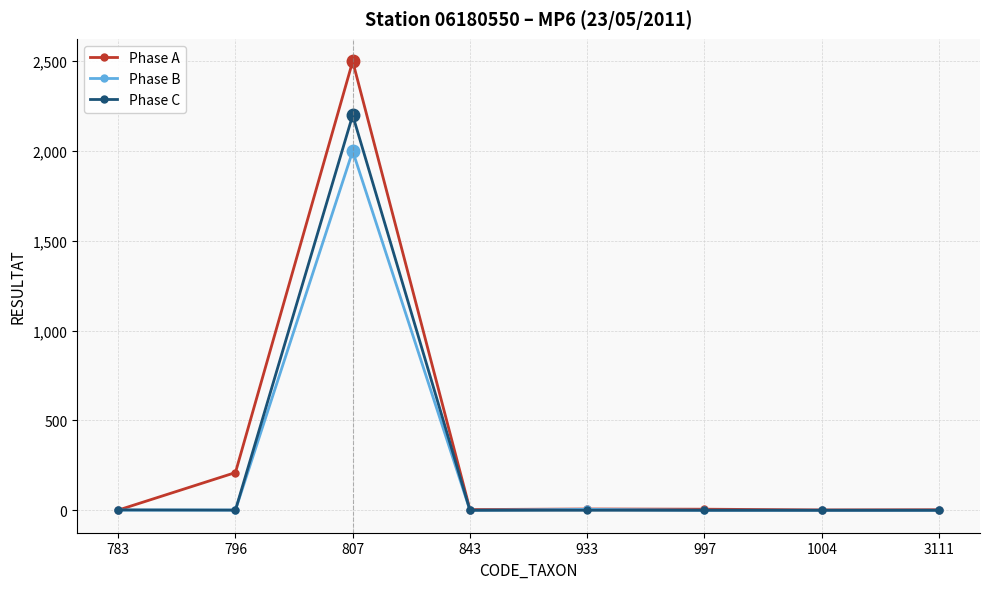

Where is the first local maximum for Phase A?

807